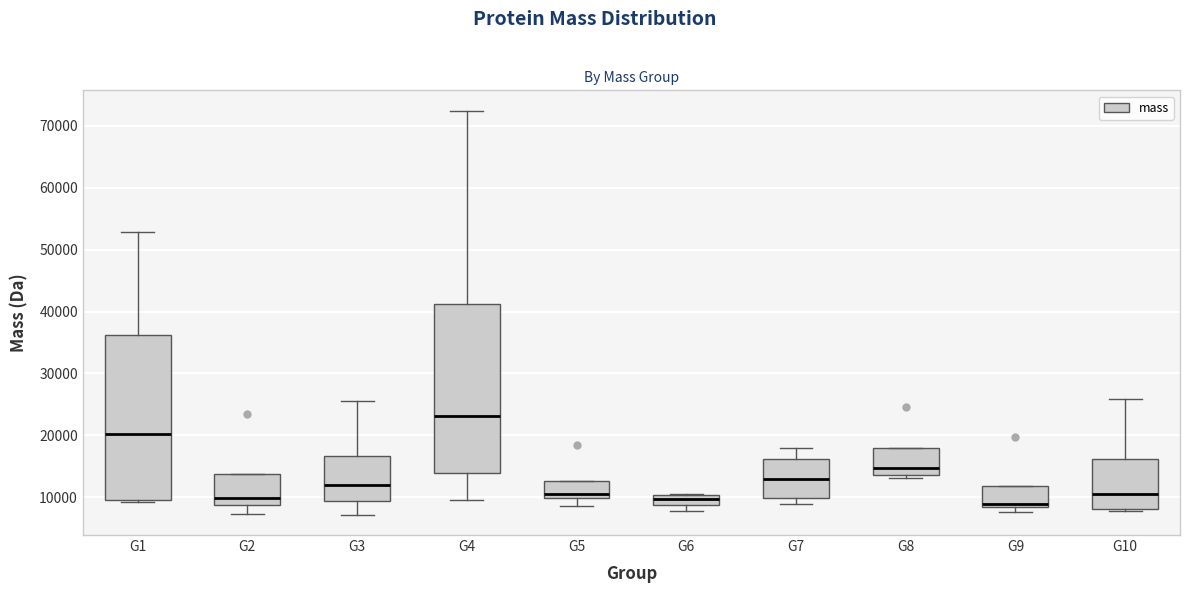

Reading left to right, transcribe this box plot: for each box, give where its median line is, the range the box spans, and where its two whiskers end, as read against the y-axis. The values are not printed on the chart, so give them approximately, as read against the axis.

G1: median 20000, box 10000 to 36000, whiskers 9000 to 53000
G2: median 10000, box 9000 to 14000, whiskers 7000 to 14000
G3: median 12000, box 9000 to 17000, whiskers 7000 to 26000
G4: median 23000, box 14000 to 41000, whiskers 10000 to 72000
G5: median 11000, box 10000 to 13000, whiskers 9000 to 13000
G6: median 10000 (inside the box), box 9000 to 10000, whiskers 8000 to 10000
G7: median 13000, box 10000 to 16000, whiskers 9000 to 18000
G8: median 15000, box 14000 to 18000, whiskers 13000 to 18000
G9: median 9000, box 8000 to 12000, whiskers 8000 (just below the box's lower edge) to 12000
G10: median 11000, box 8000 to 16000, whiskers 8000 (just below the box's lower edge) to 26000